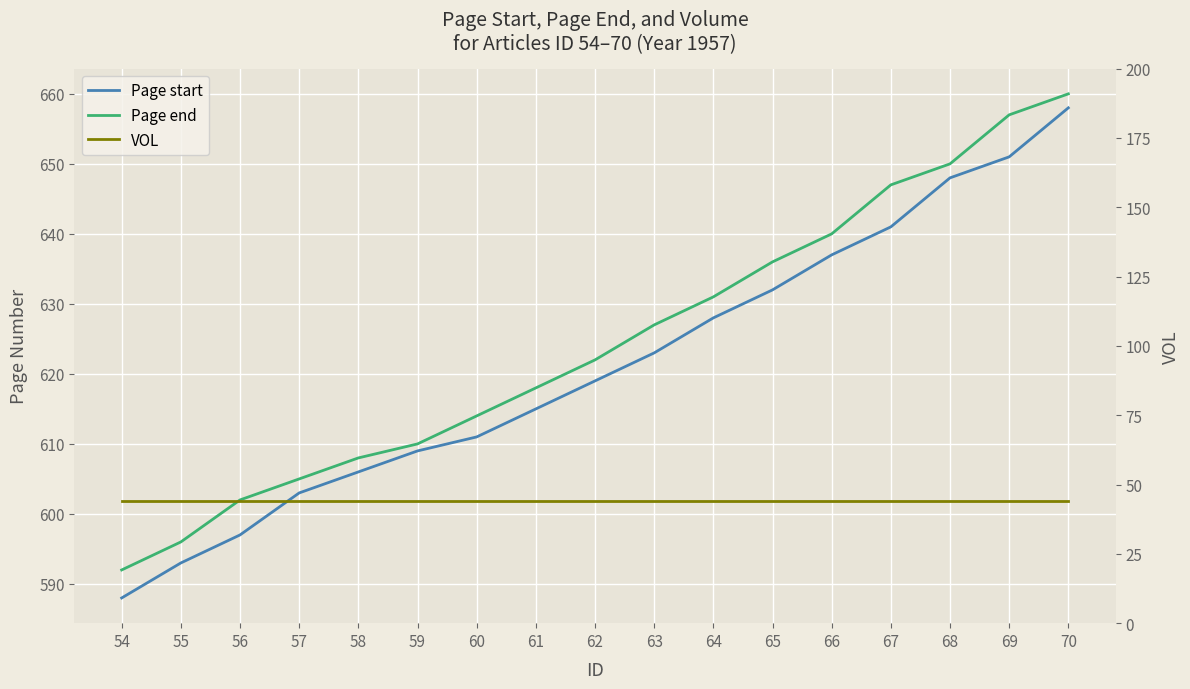

What is the total value across all series at 67?

1332